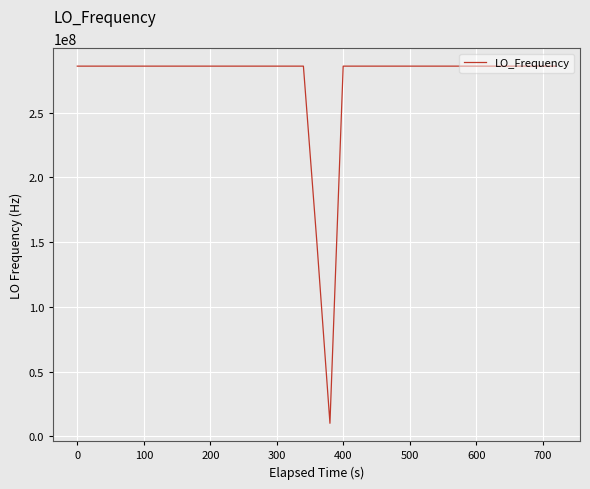

What is the smallest value displayed?

9999977.4